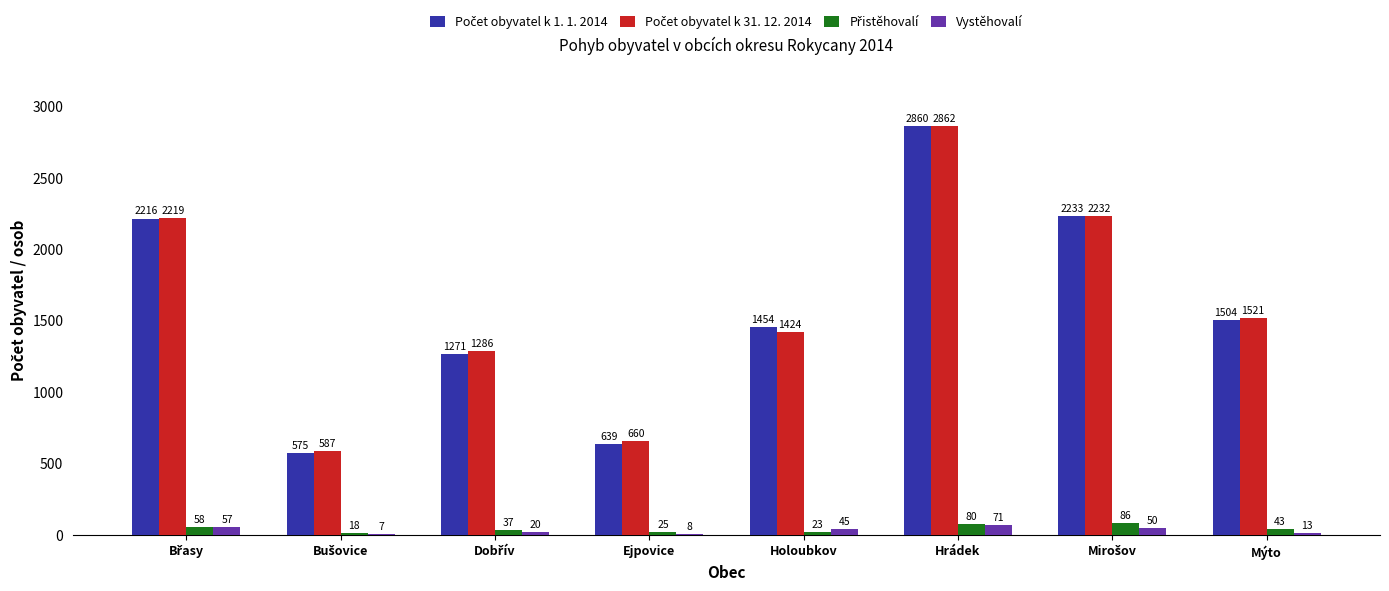

How many series are shown in this chart?

4